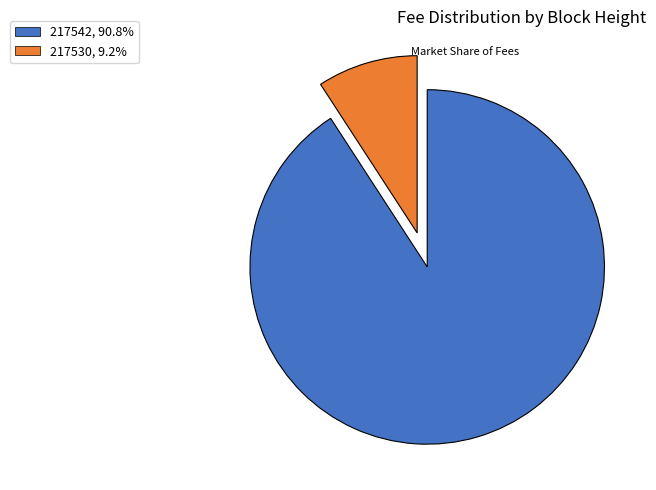

Do 217542, 90.8% and 217530, 9.2% together represent more than half of the pie?

Yes